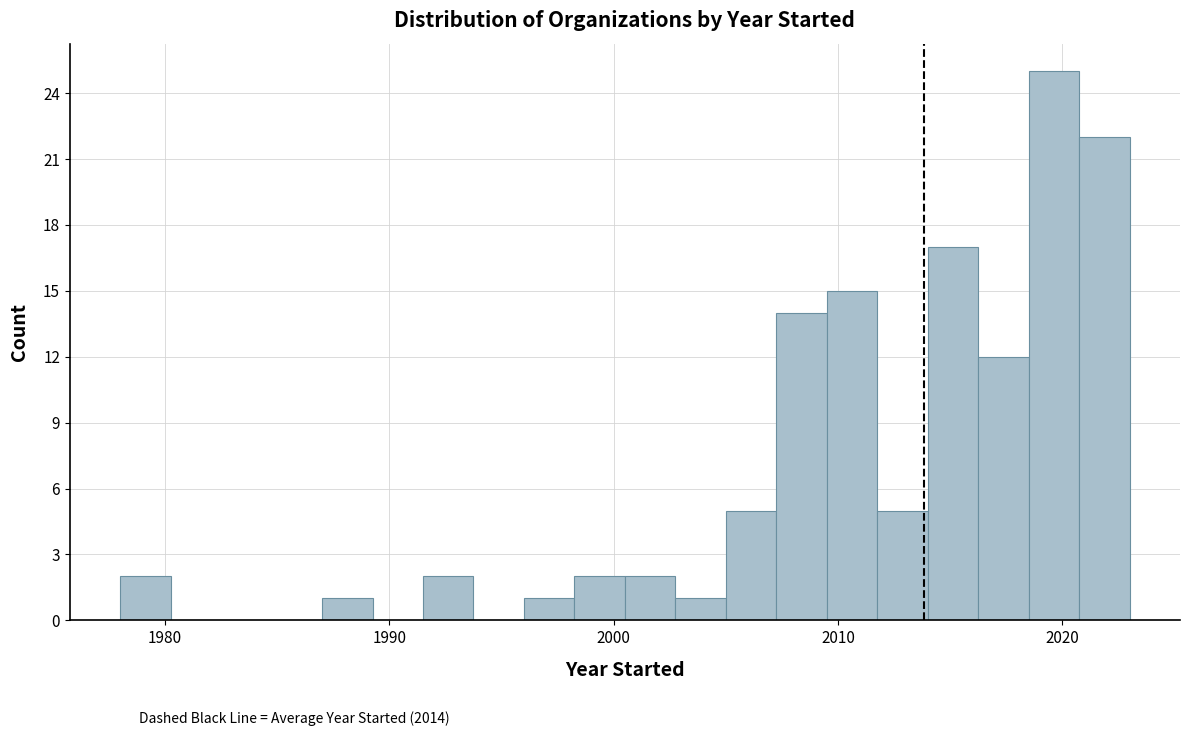

Around what value on the x-axis is the tallest bar? Give the approximate position of its centre, as read against the axis.

2020